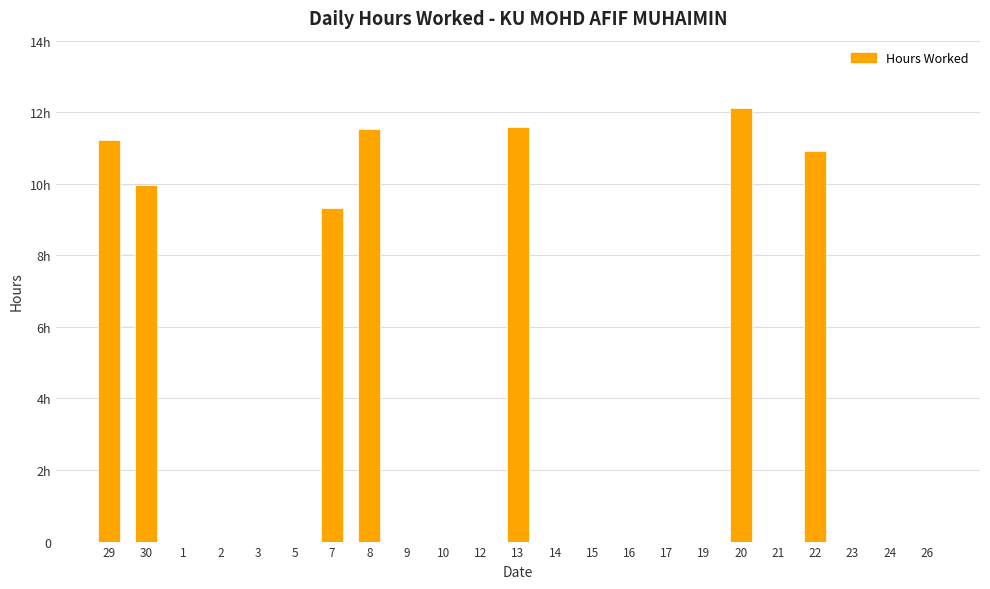

Which label corresponds to the largest value in the chart?

20